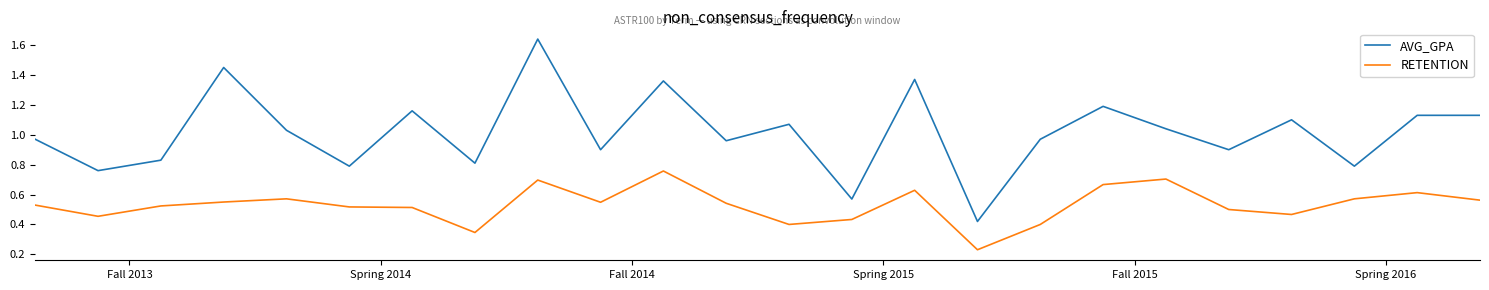

True or false: AVG_GPA and RETENTION intersect in this chart.

False